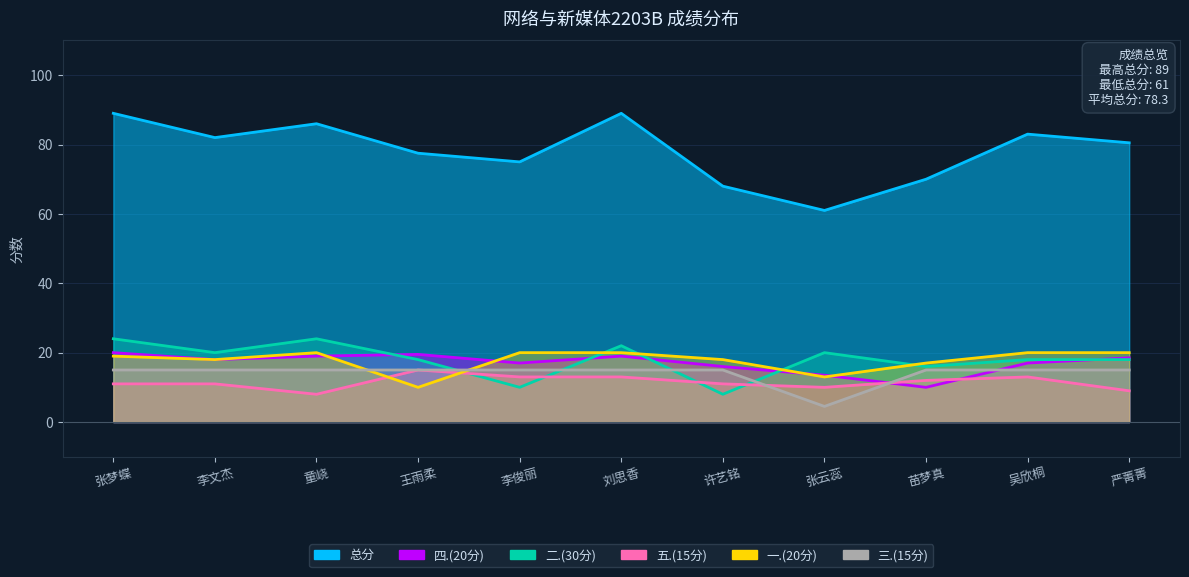

What is the difference between the maximum and minimum values in the 四.(20分) series?

10.0